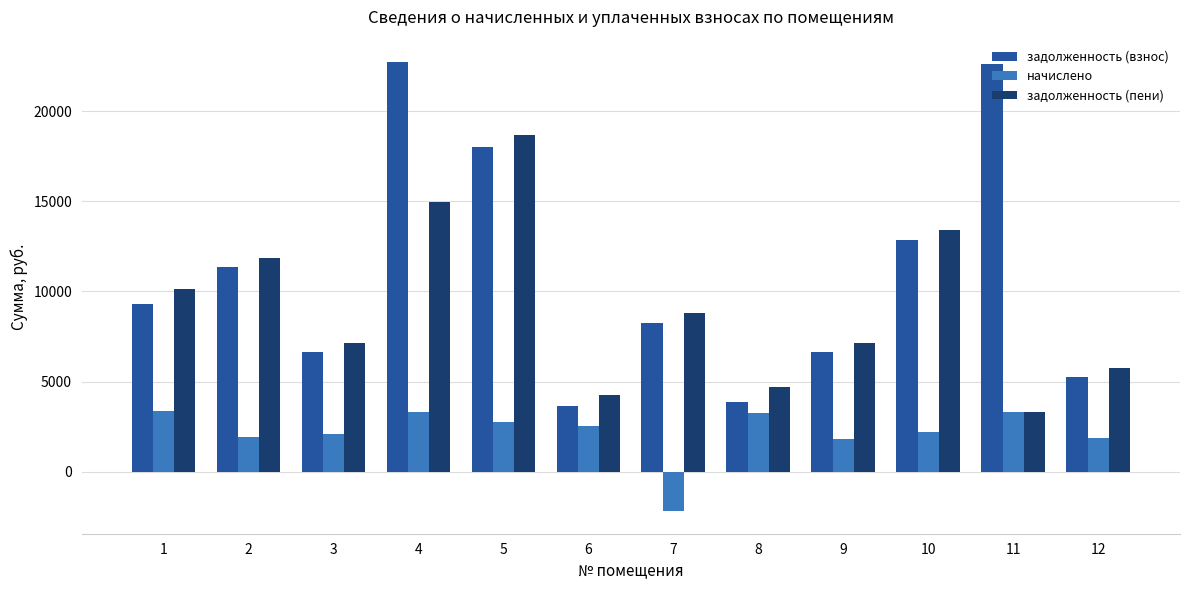

At how many categories does at least one series exceed 16531?

3